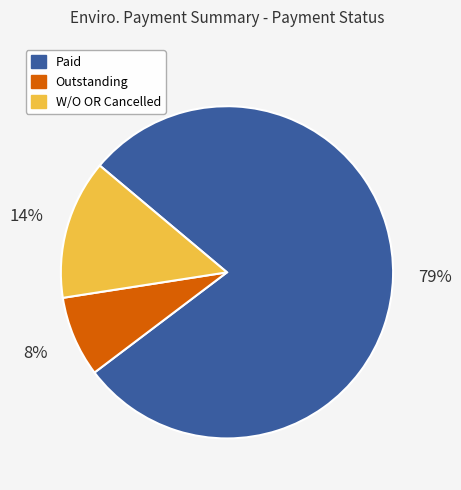

Combined, do W/O OR Cancelled and Outstanding account for over 50%?

No